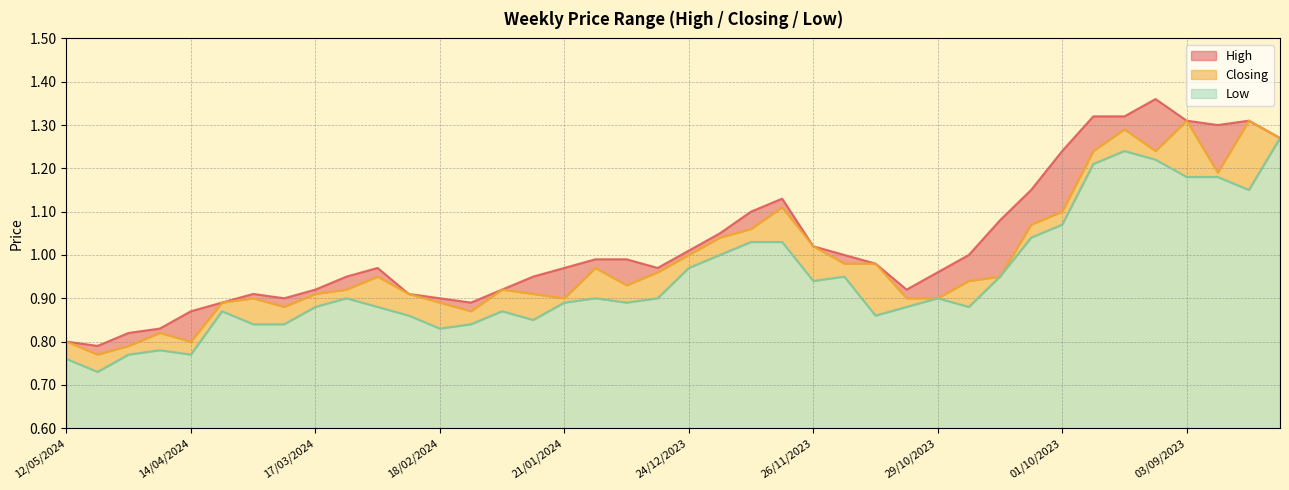

How many interior local peaks does the Closing series have?

9